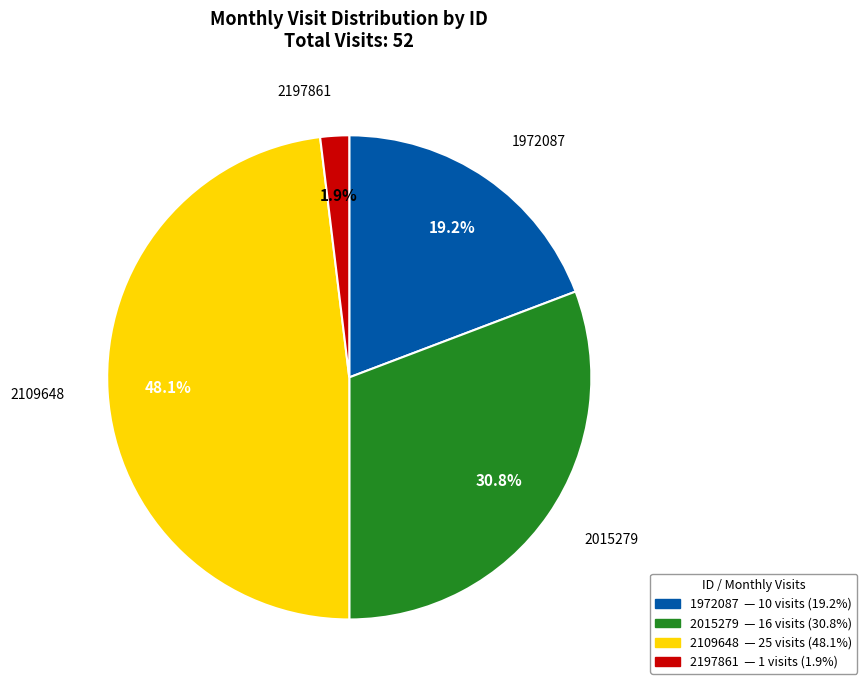

Which has a higher value, 2015279 or 1972087?

2015279